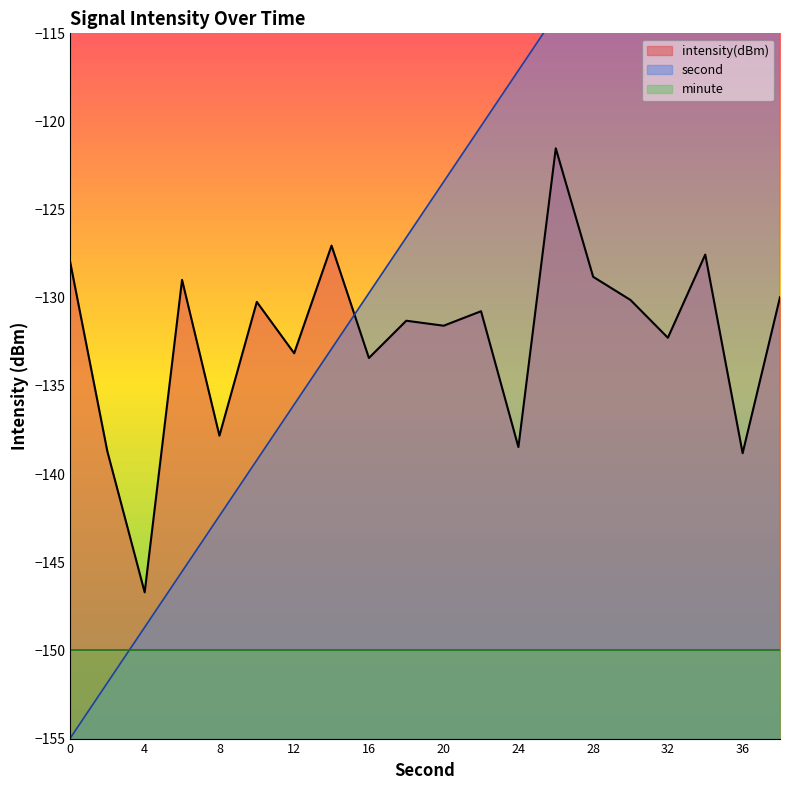

At how many categories does at least one series exceed -136?

17